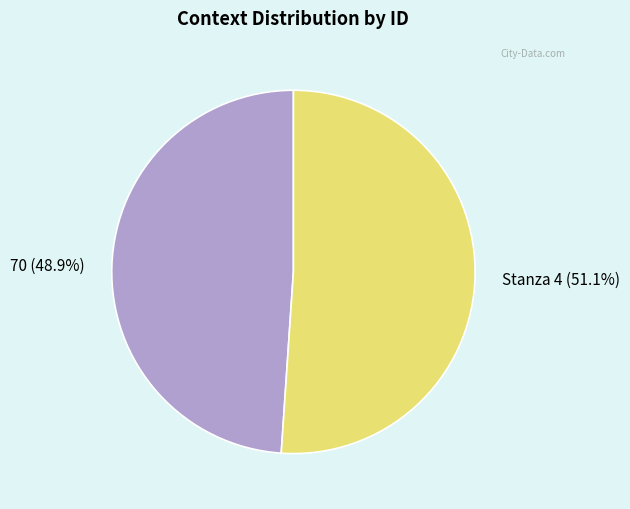

Between 70 and Stanza 4, which is larger?

Stanza 4